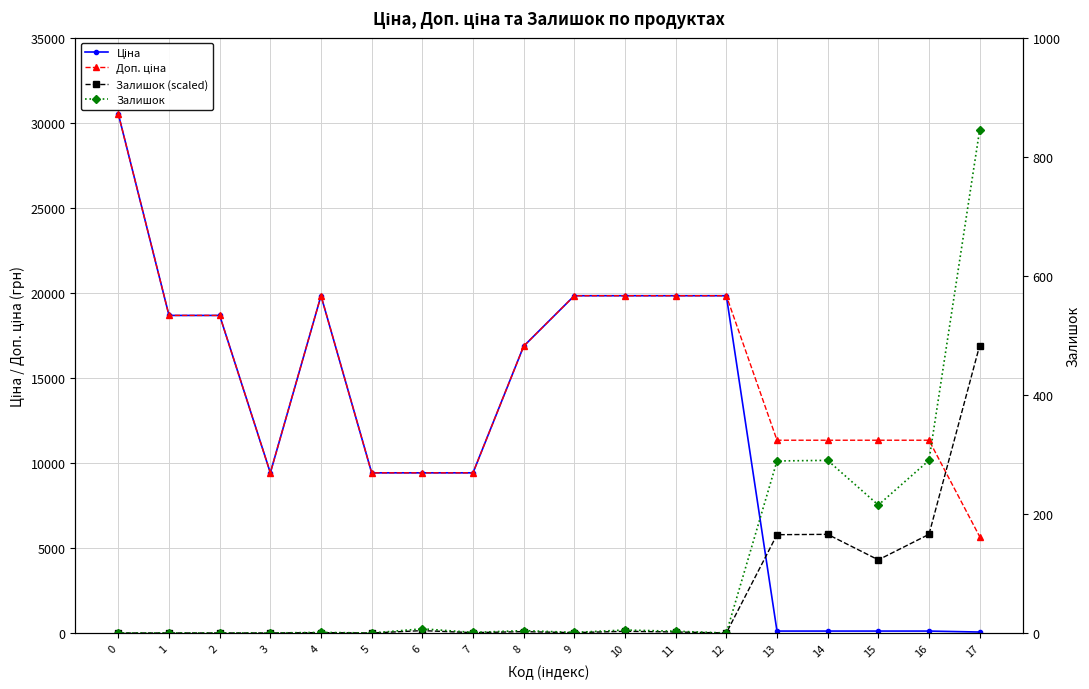

True or false: Залишок (scaled) and Залишок cross at least once.

False